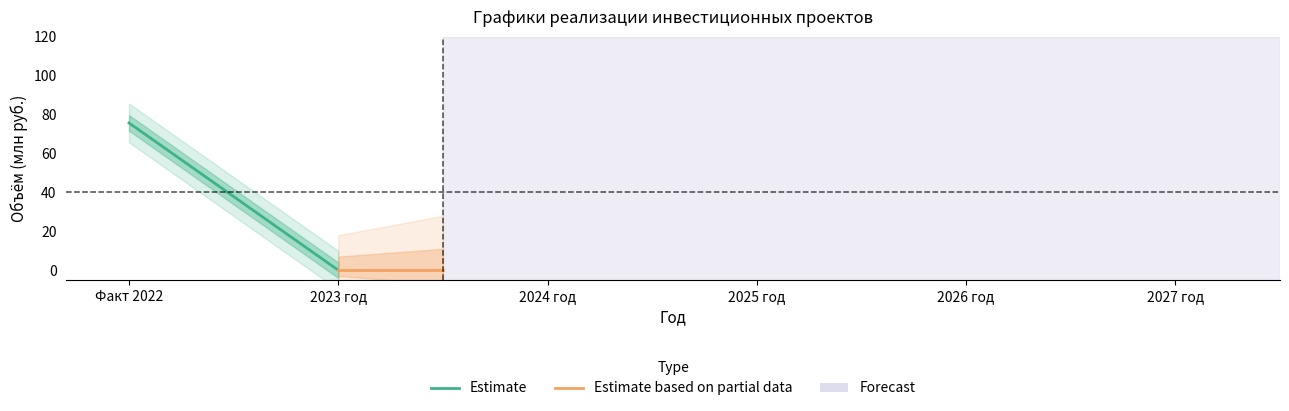

At which category does the chart reach its peak across all series?

Факт 2022